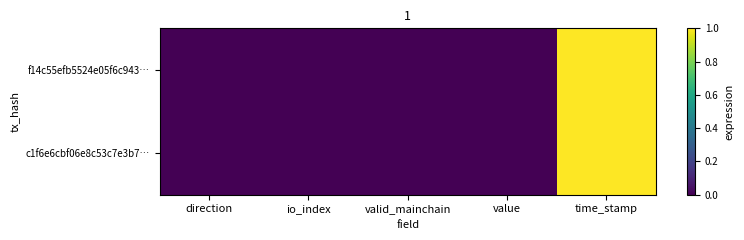

Reading right to left, transcribe all the data shown in this chart.

f14c55efb5524e05f6c943…: time_stamp=1.0	value=0.0	valid_mainchain=0.0	io_index=0.0	direction=0.0
c1f6e6cbf06e8c53c7e3b7…: time_stamp=1.0	value=0.0	valid_mainchain=0.0	io_index=0.0	direction=0.0